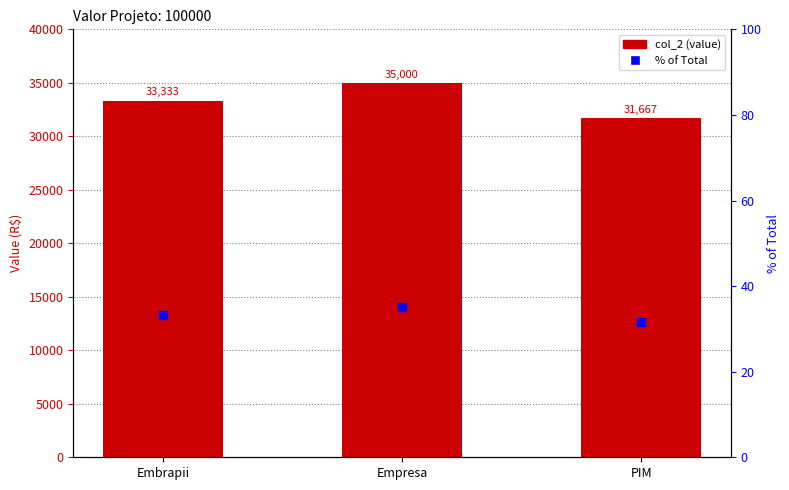

At how many categories does at least one series exceed 19539?

3